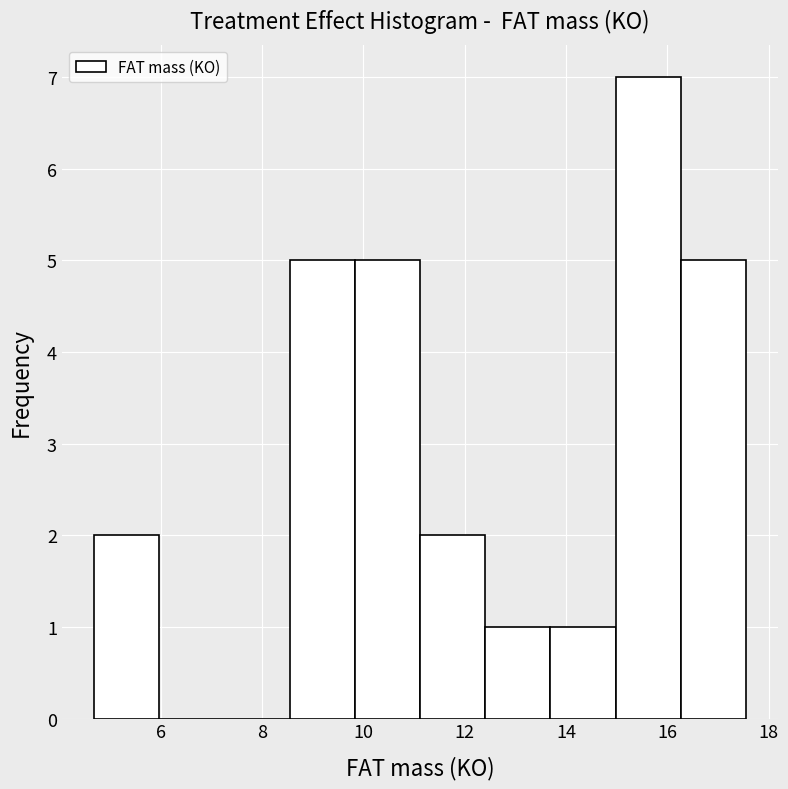

Reading left to right, transcribe this chart: for each bar, give the range it covers on the x-axis and its height. Neither the bar edges nor the heights are printed on the chart, so give them approximately, as read against the axes.

4.6 to 6.0: 2
6.0 to 7.2: 0
7.2 to 8.6: 0
8.6 to 9.8: 5
9.8 to 11.2: 5
11.2 to 12.4: 2
12.4 to 13.6: 1
13.6 to 15.0: 1
15.0 to 16.2: 7
16.2 to 17.6: 5